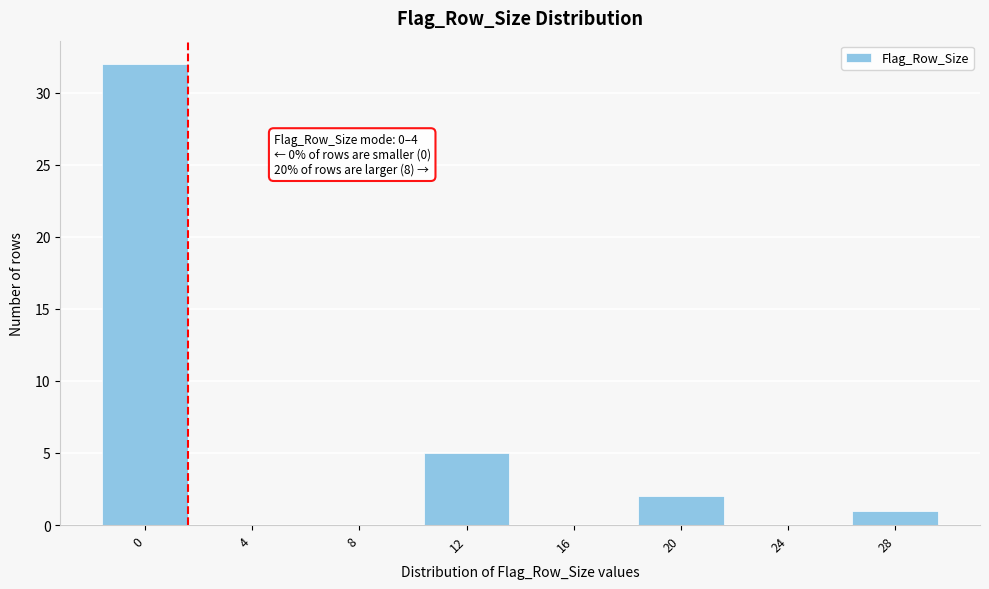

Reading left to right, what are all the values shown in this chart?

0=32	4=0	8=0	12=5	16=0	20=2	24=0	28=1